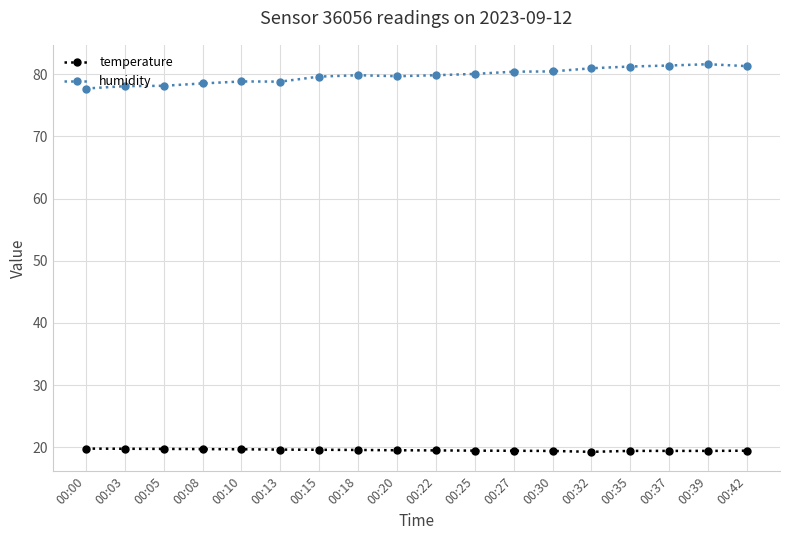

True or false: humidity has more than 0 interior local peaks.

True